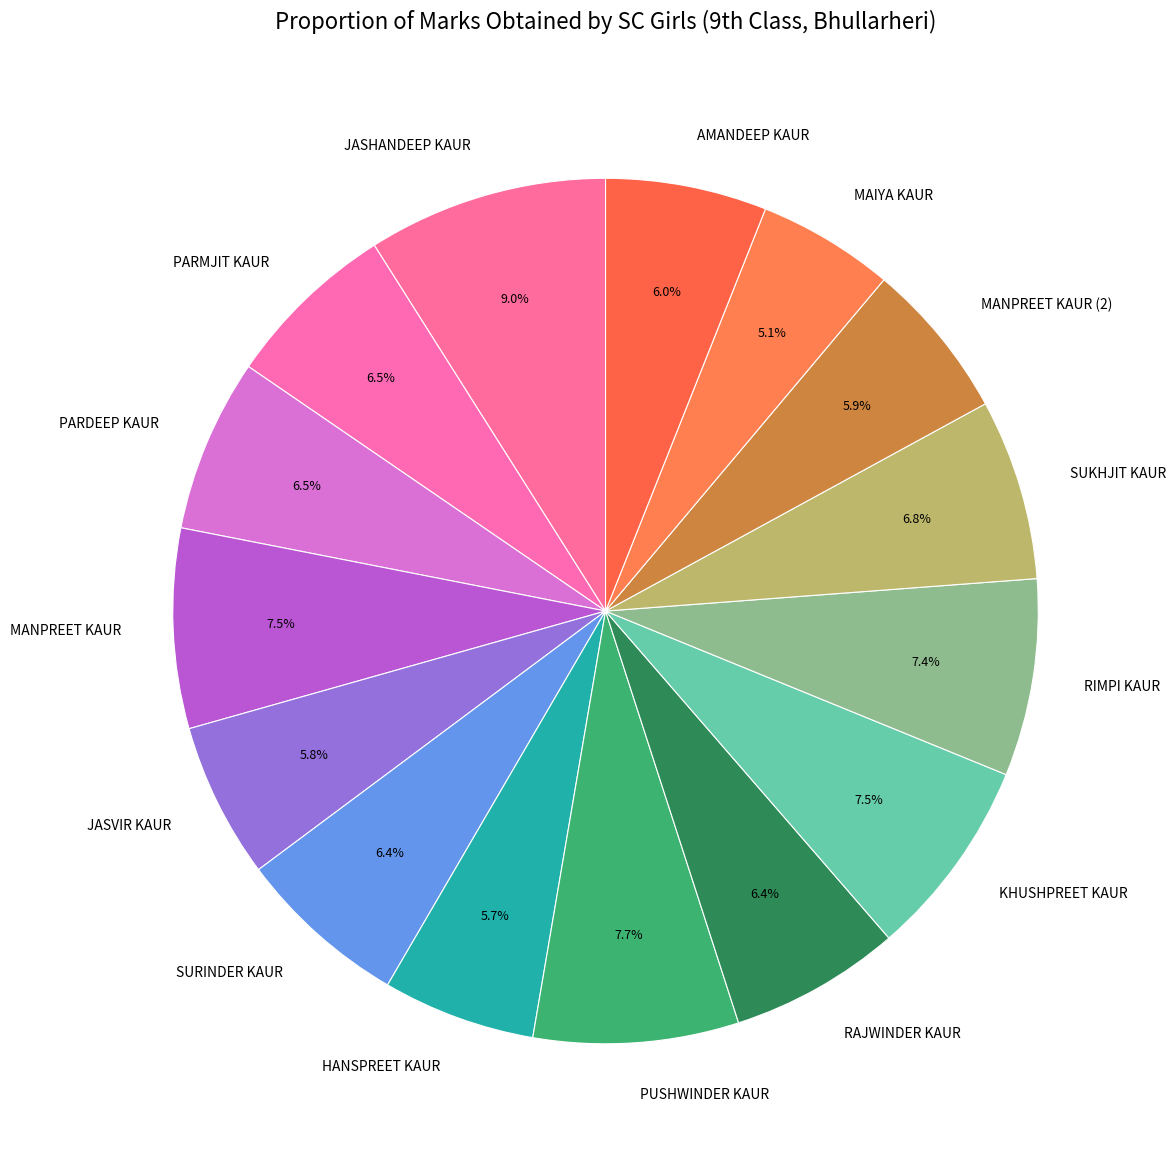

To the nearest percent, what percentage of the pie is MANPREET KAUR (2)?

6%